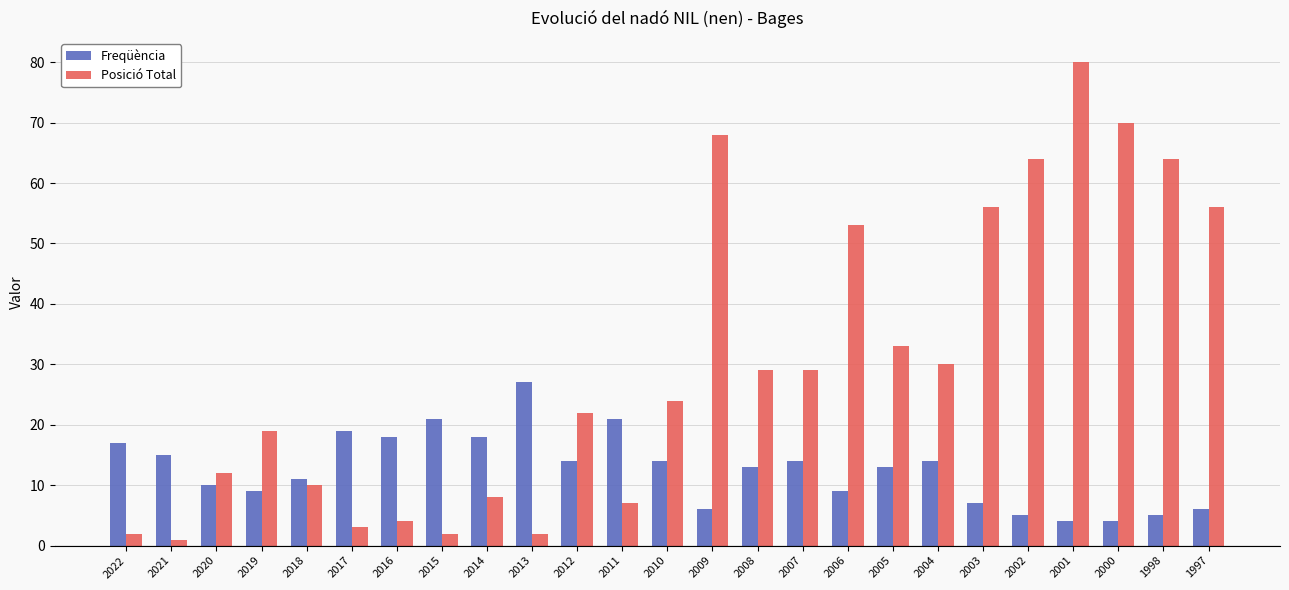

What is the value of the Freqüència bar at the 7th from the left?

18